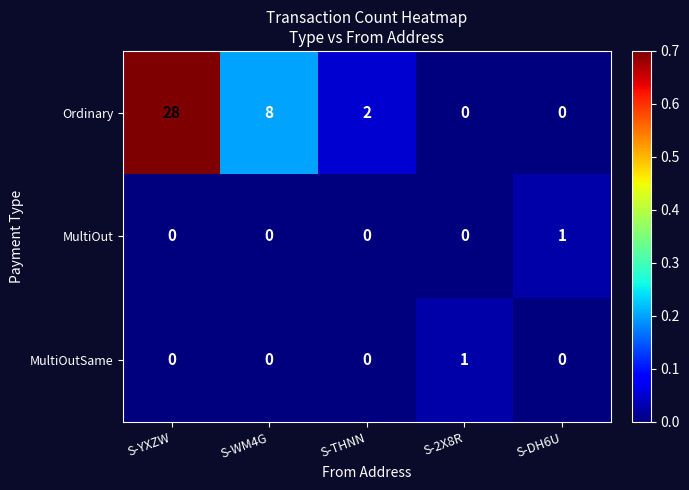

How many positive values does the MultiOut series have?

1